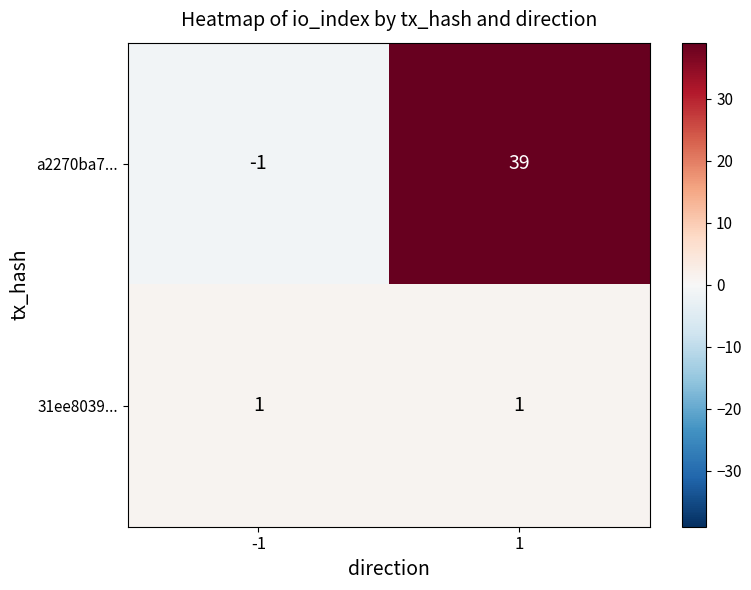

What is the average value of the a2270ba7... series?

19